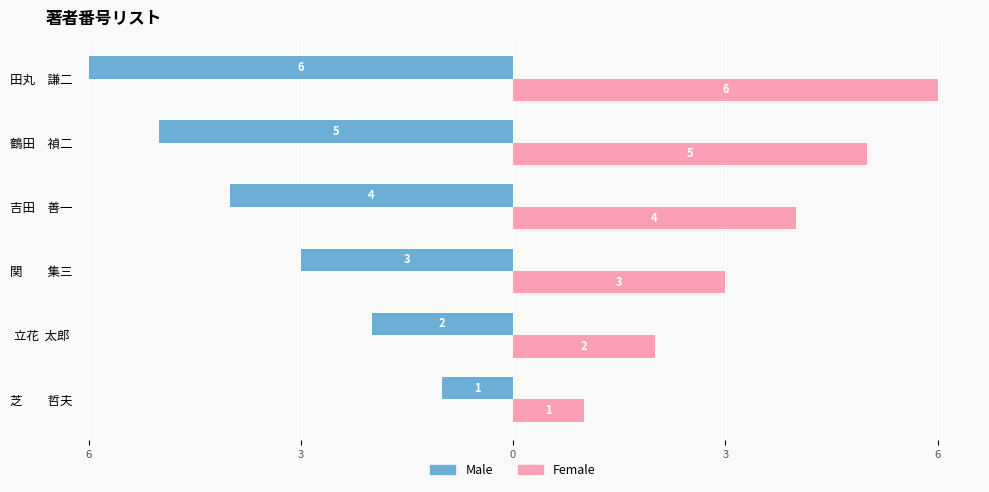

Reading left to right, list all the values displayed in this chart.

Male: -1	-2	-3	-4	-5	-6
Female: 1	2	3	4	5	6